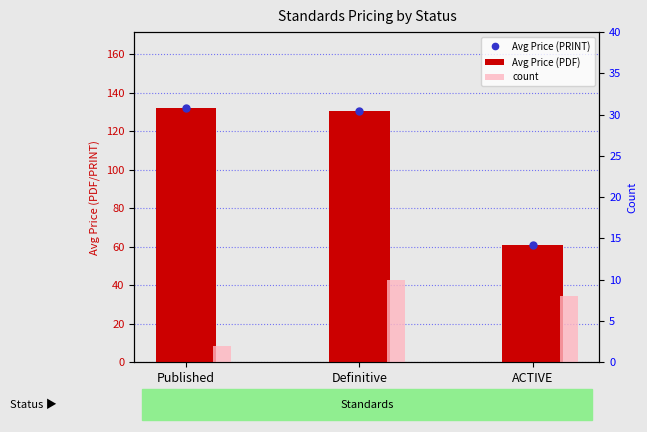

What is the approximate value of count at Published?

2.0